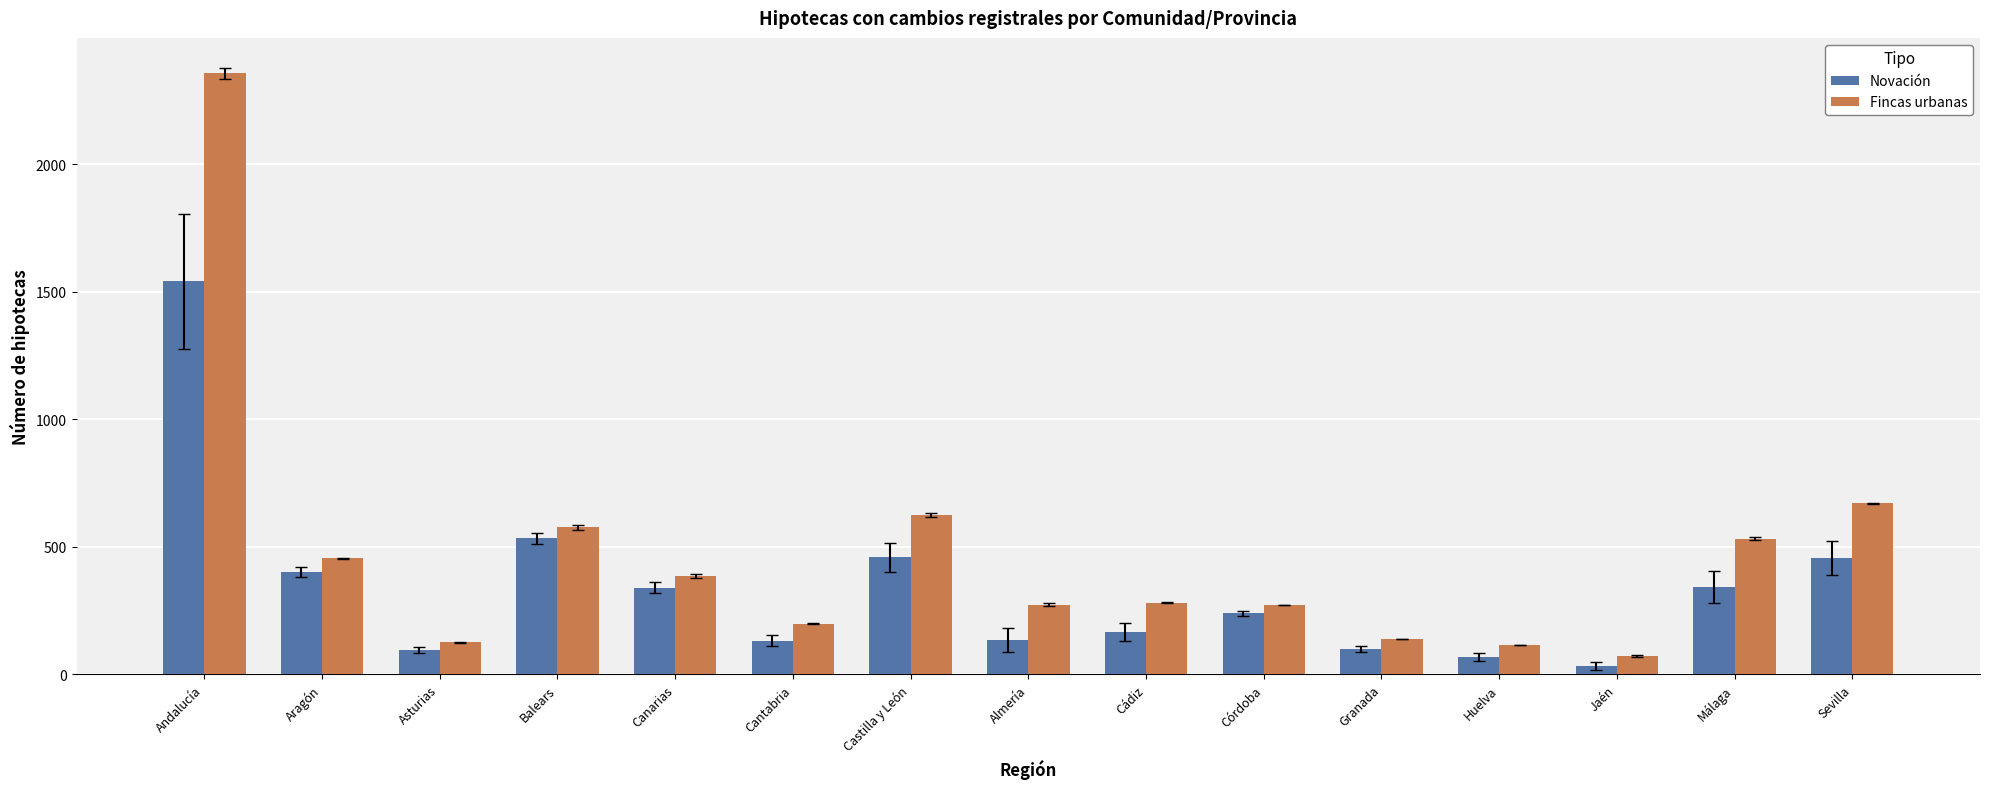

Which series has the largest total across all categories?

Fincas urbanas